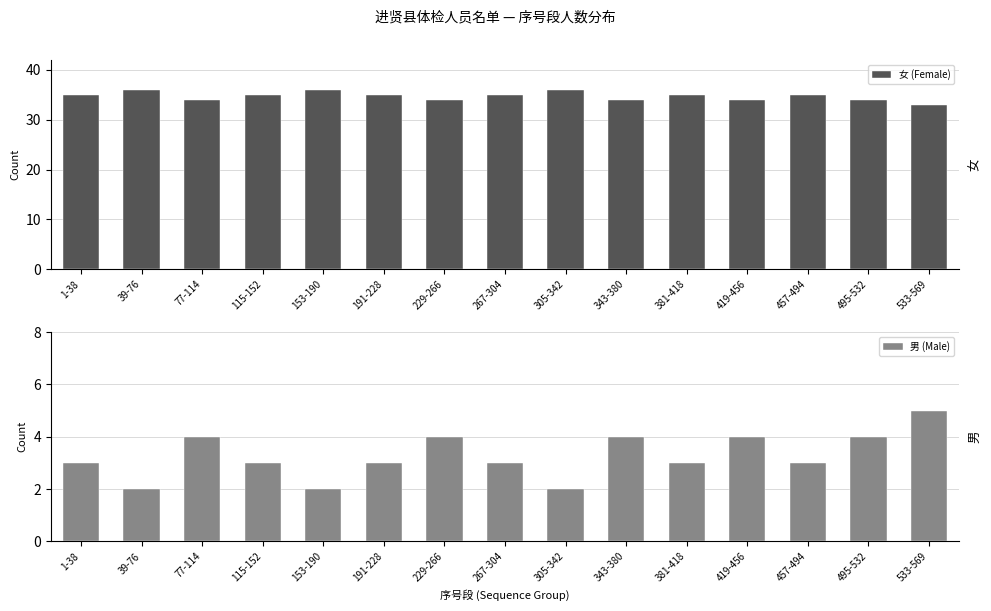

Reading left to right, transcribe all the data shown in this chart.

女 (Female): 1-38=35	39-76=36	77-114=34	115-152=35	153-190=36	191-228=35	229-266=34	267-304=35	305-342=36	343-380=34	381-418=35	419-456=34	457-494=35	495-532=34	533-569=33
男 (Male): 1-38=3	39-76=2	77-114=4	115-152=3	153-190=2	191-228=3	229-266=4	267-304=3	305-342=2	343-380=4	381-418=3	419-456=4	457-494=3	495-532=4	533-569=5